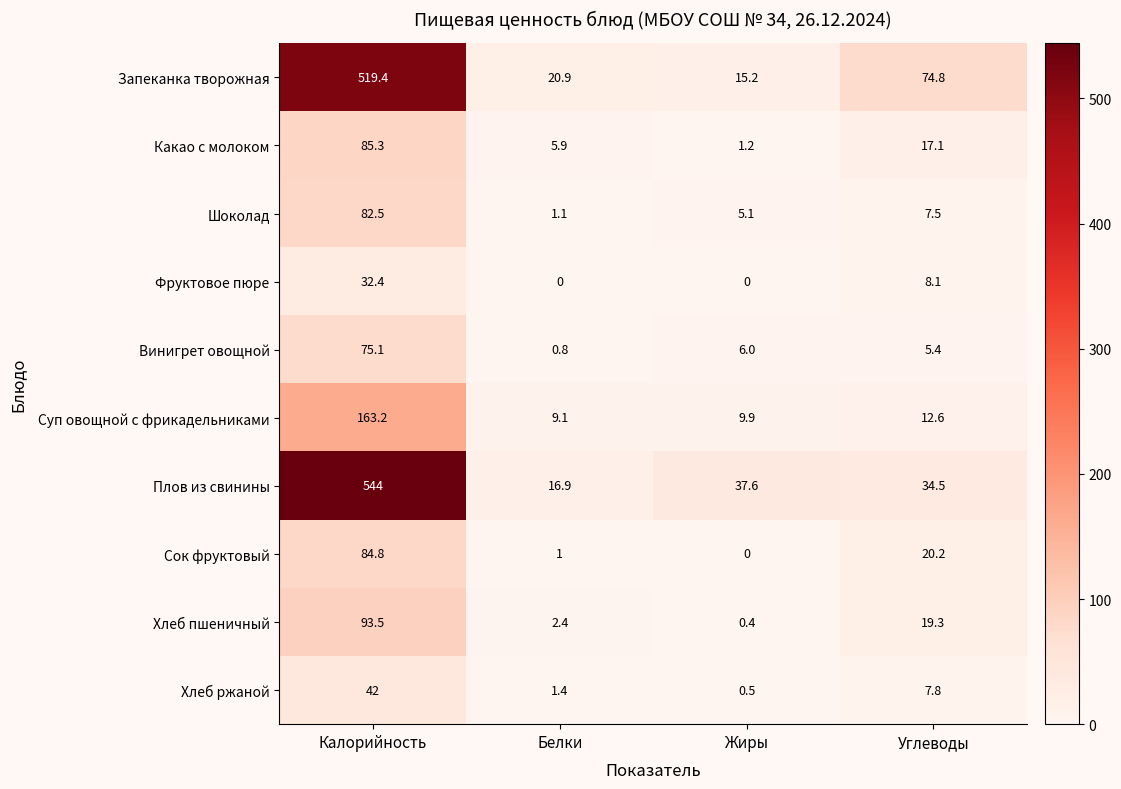

Where is Какао с молоком nearest to the value 43?

Углеводы